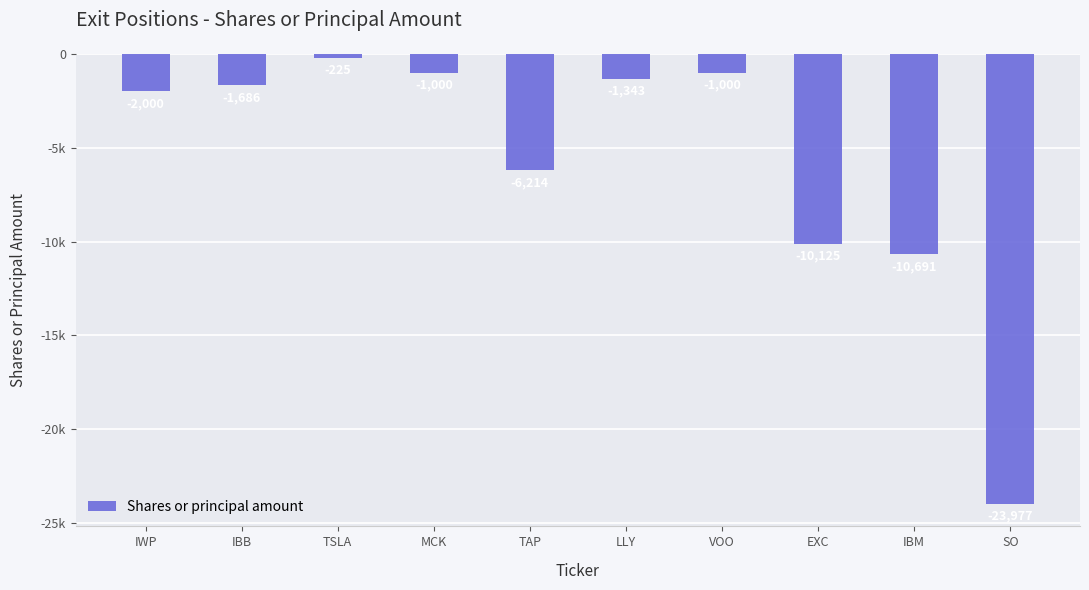

Is it true that the value at IWP is -2000?

True